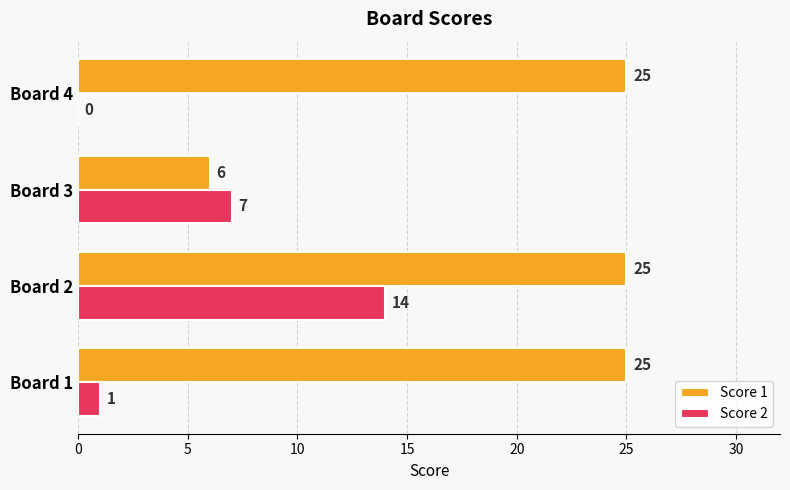

What is the maximum value for Score 1?

25